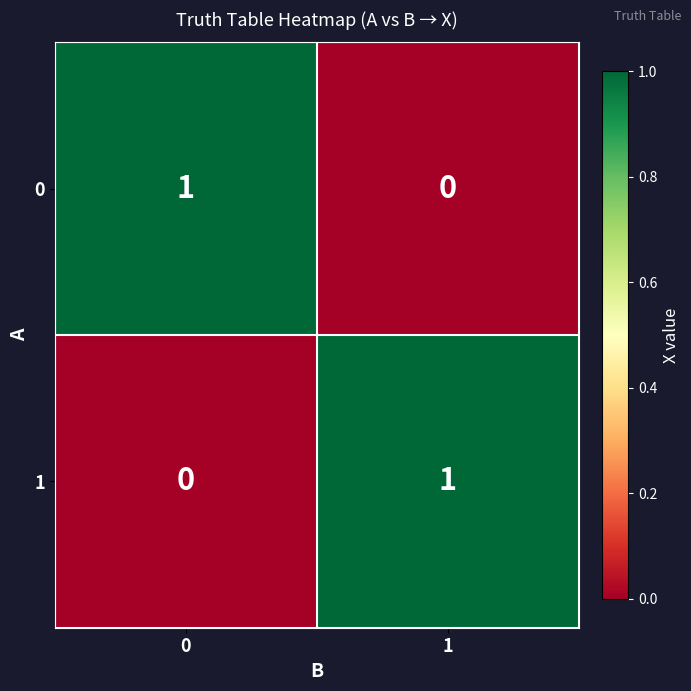

Reading left to right, list all the values displayed in this chart.

0: 0=1	1=0
1: 0=0	1=1